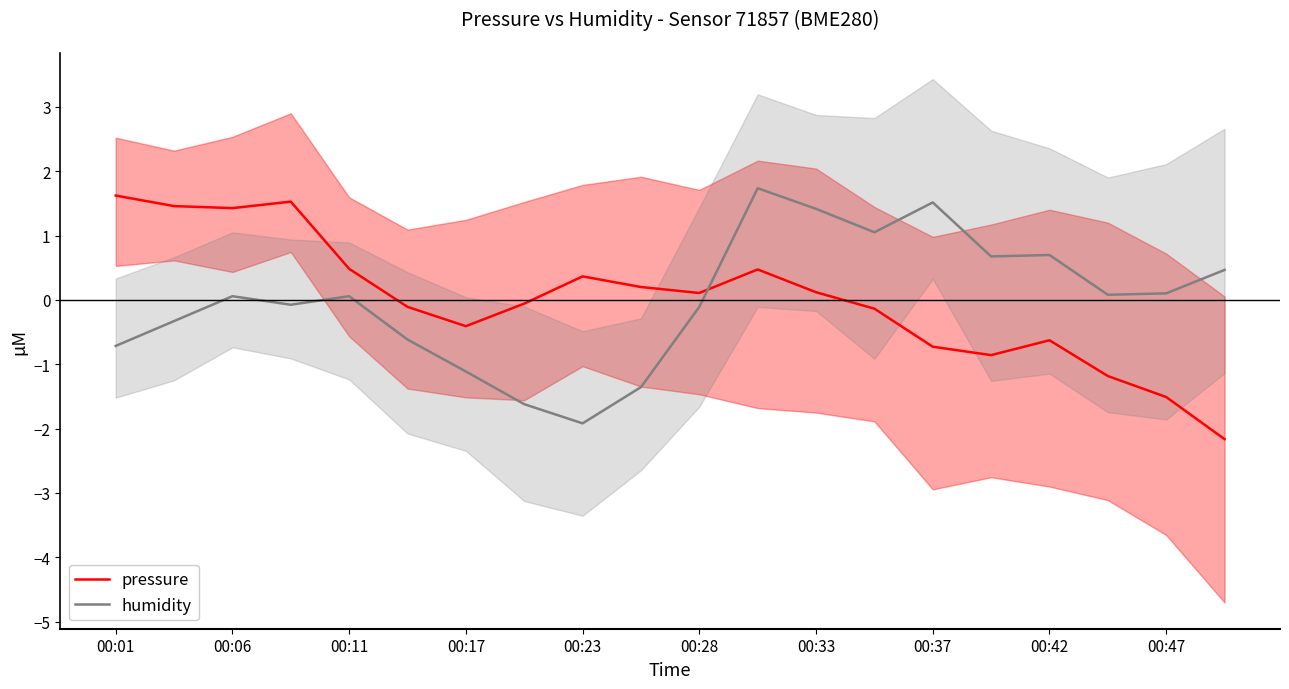

At which category is the sum across all series the highest?

11